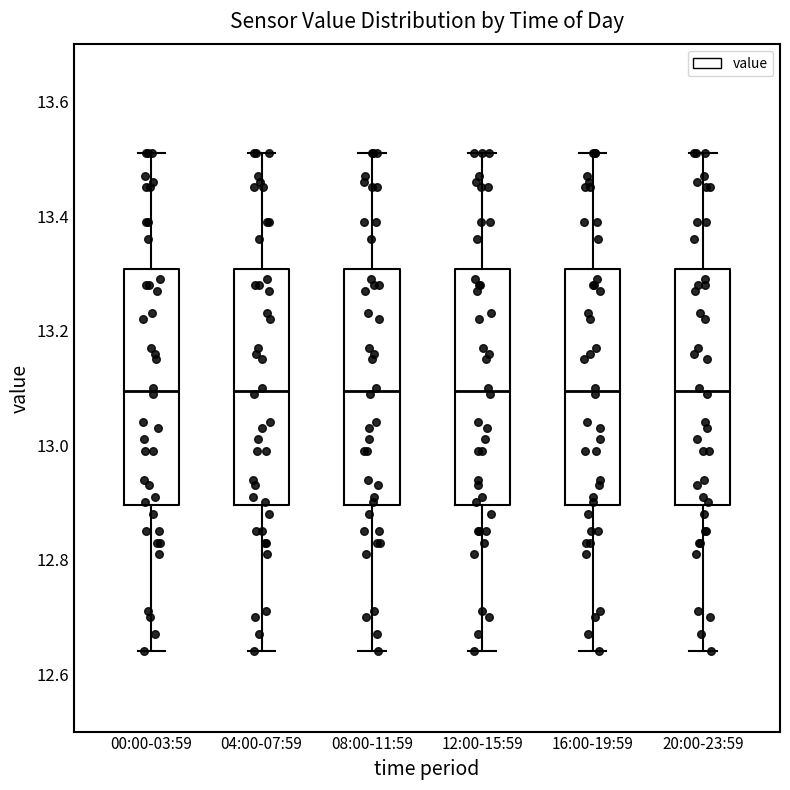

Where is the upper edge of the box for 16:00-19:59 on the y-axis? The values are not printed on the chart, so give them approximately, as read against the axis.

13.30